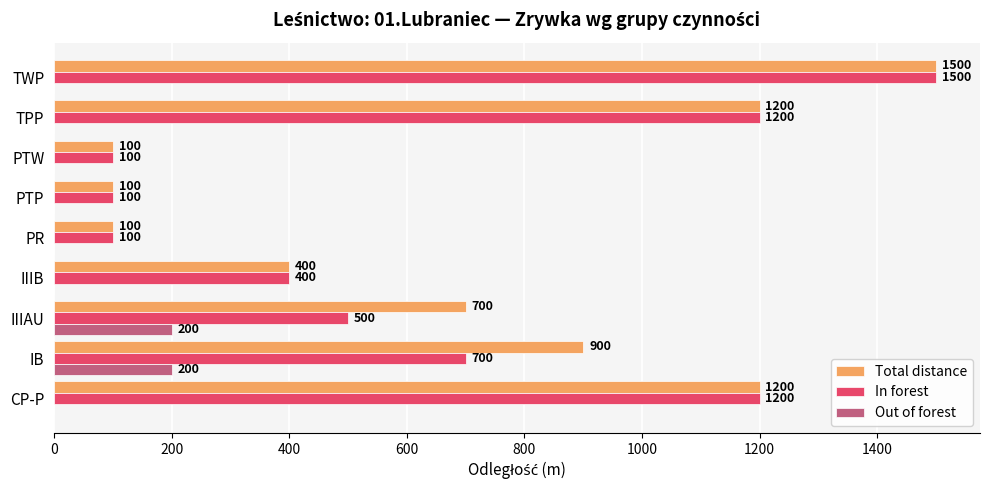

What is the maximum value shown in the chart?

1500